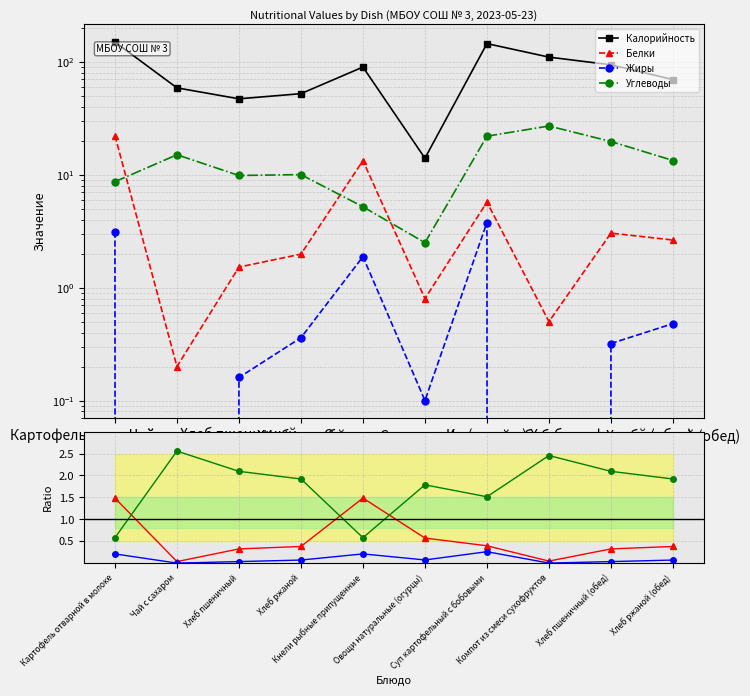

Between Кнели рыбные припущенные and Хлеб ржаной (обед), which series saw the biggest shift?

Калорийность